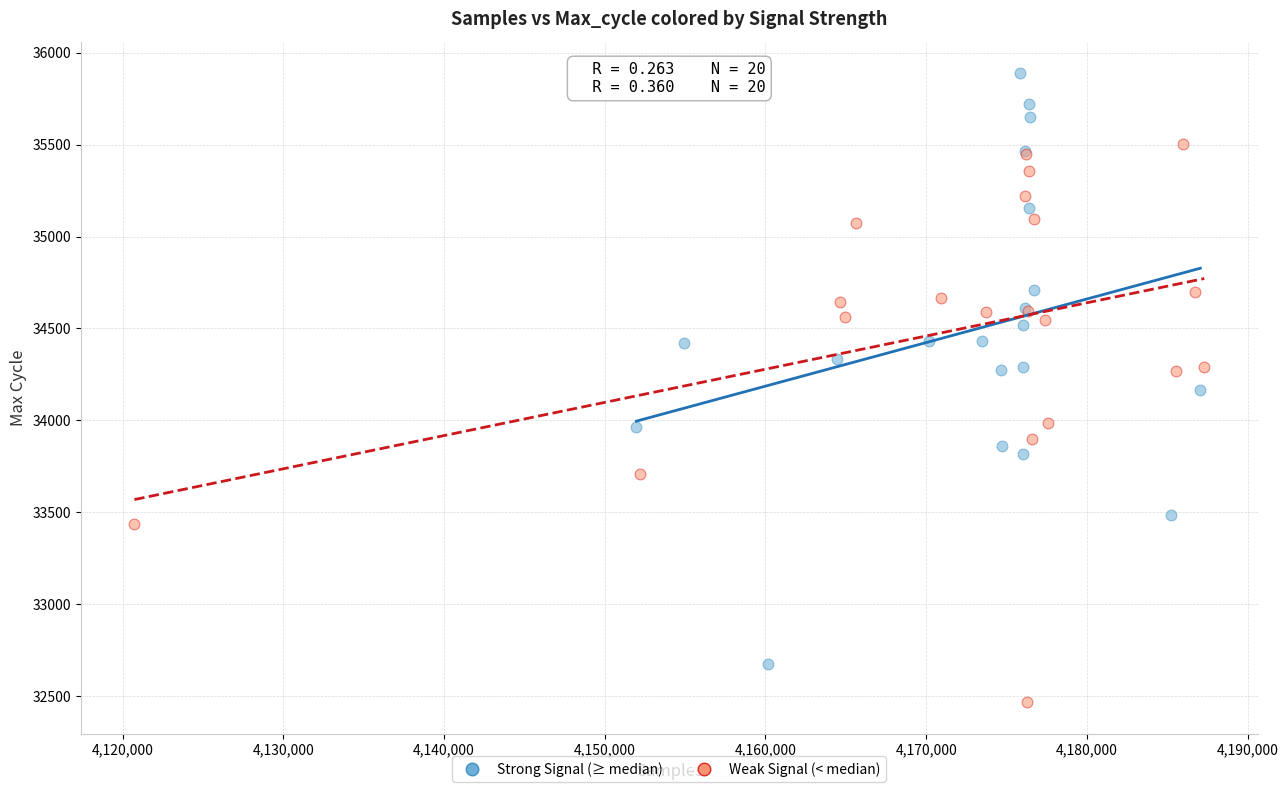

Which series has the largest Y range (max minus min)?

Strong Signal (≥ median)